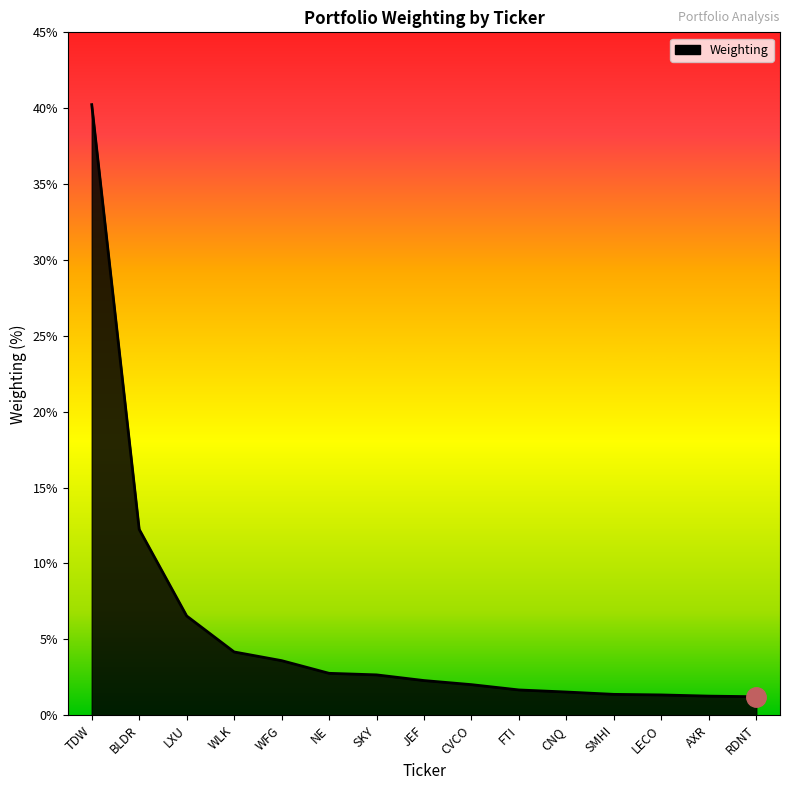

What position from the left is NE?

6